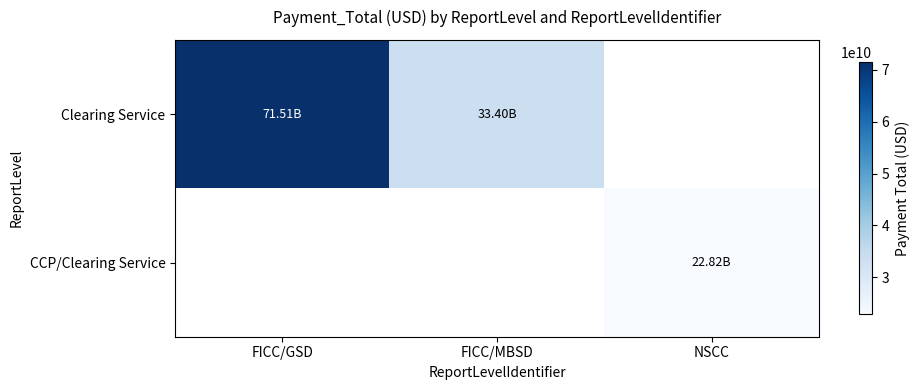

Reading right to left, what are all the values shown in this chart?

Clearing Service: NSCC=0.0	FICC/MBSD=33396767700.0	FICC/GSD=71514409964.8
CCP/Clearing Service: NSCC=22816180814.1	FICC/MBSD=0.0	FICC/GSD=0.0